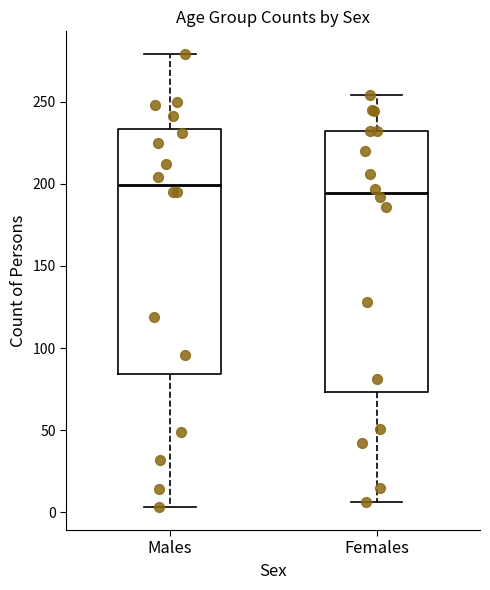

Reading left to right, read every box against the y-axis: the position of its median line, the range the box covers, and the ends of its whiskers. The values are not printed on the chart, so give them approximately, as read against the axis.

Males: median 200, box 85 to 235, whiskers 5 to 280
Females: median 195, box 75 to 230, whiskers 5 to 255